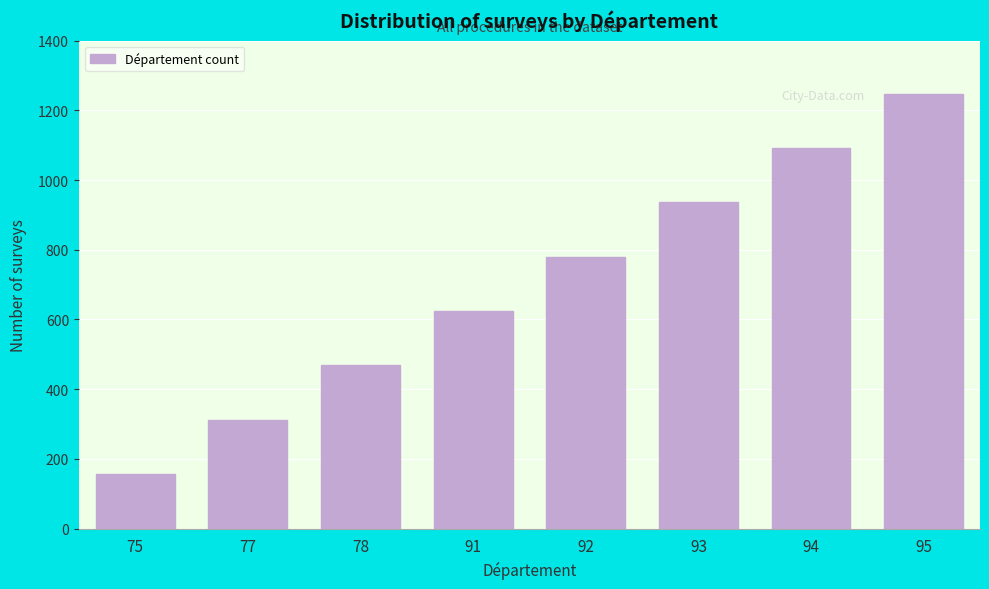

Reading left to right, what are all the values shown in this chart?

156	312	468	624	780	936	1092	1248